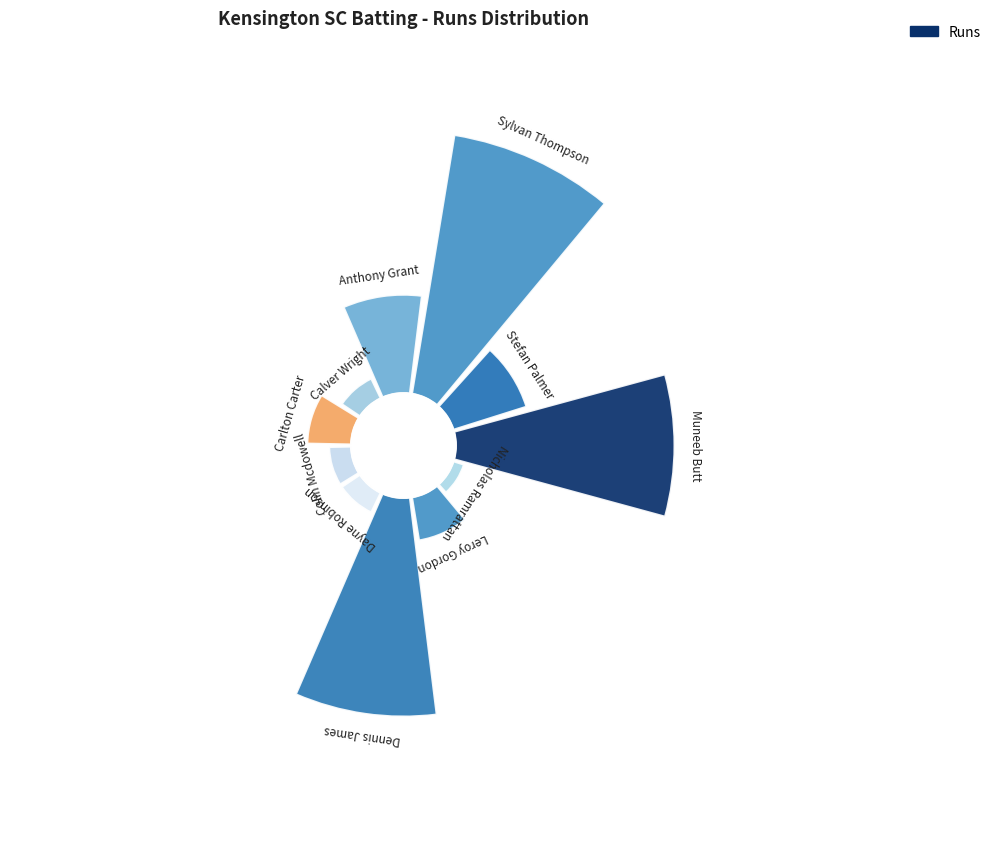

How much of the chart is everything except Sylvan Thompson?

74.7%